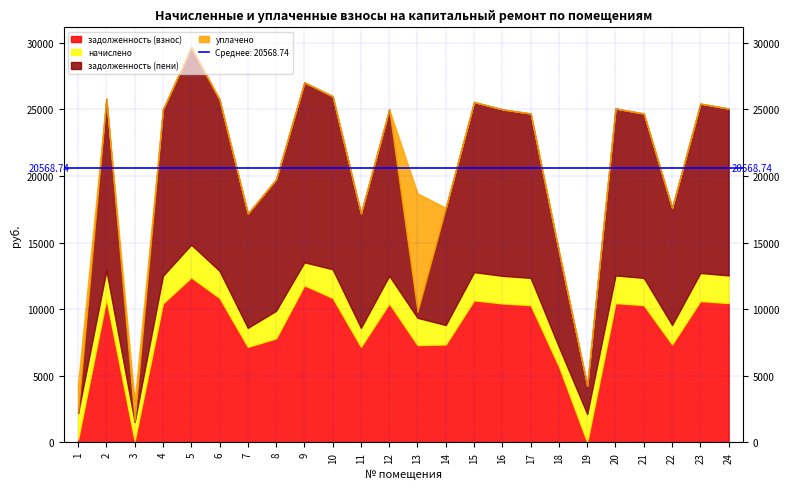

How many categories are shown in the chart?

24